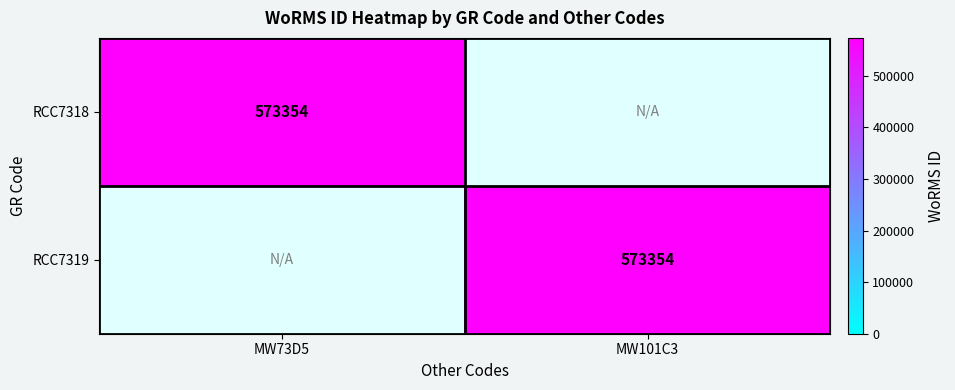

The RCC7318 series shows 573354 at MW73D5. True or false?

True